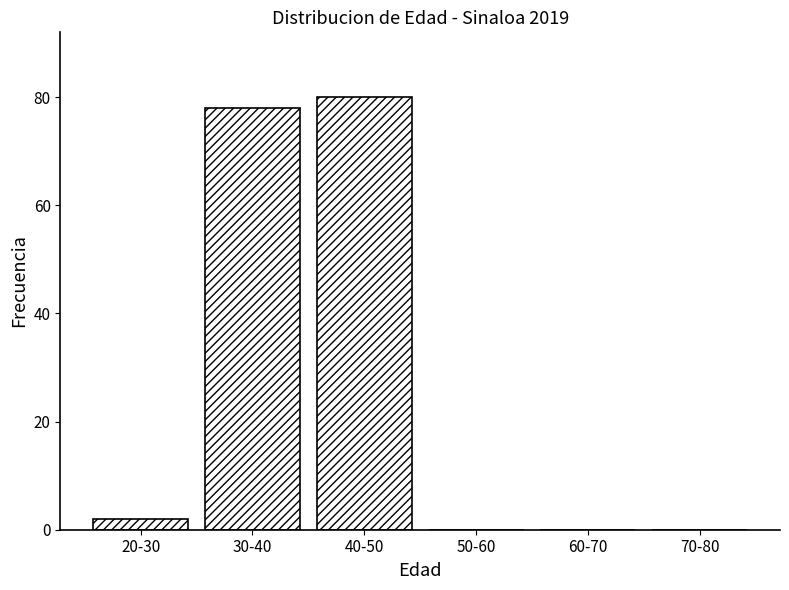

What is the sum of all values?

160